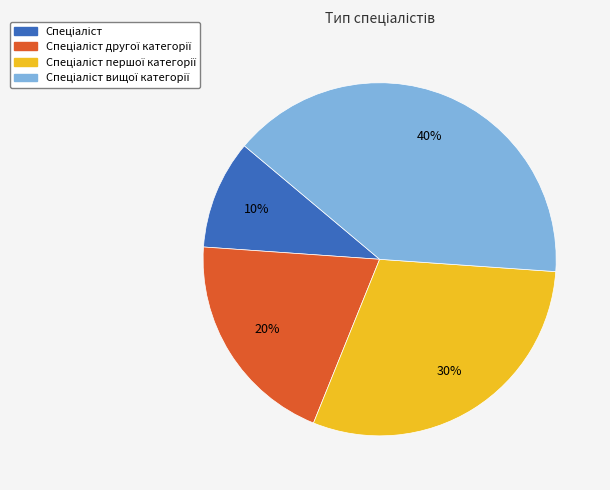

Does any single category account for the majority?

No